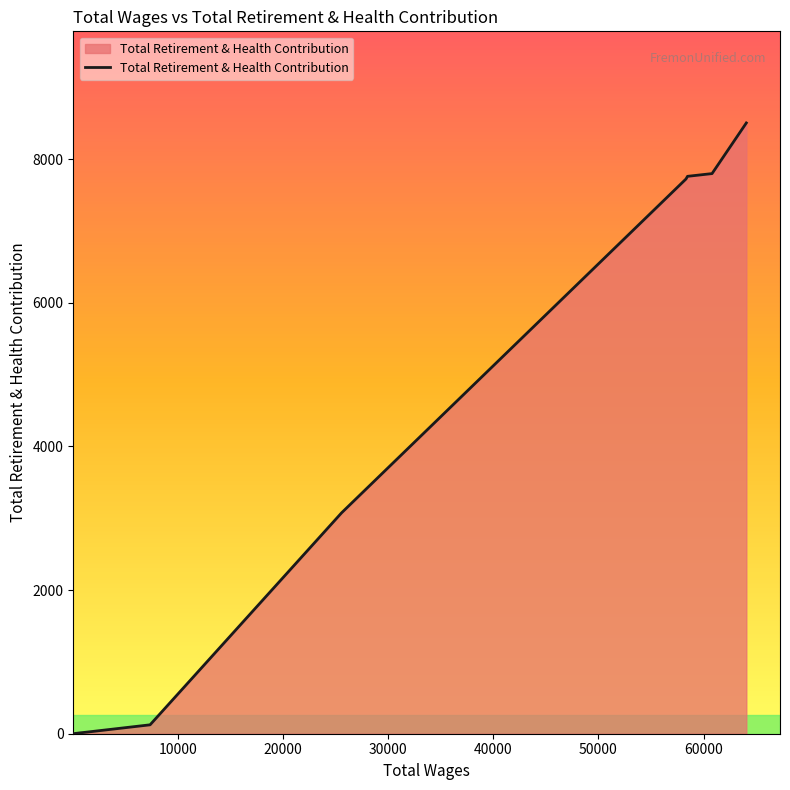

What is the difference between the maximum and minimum values?

8501